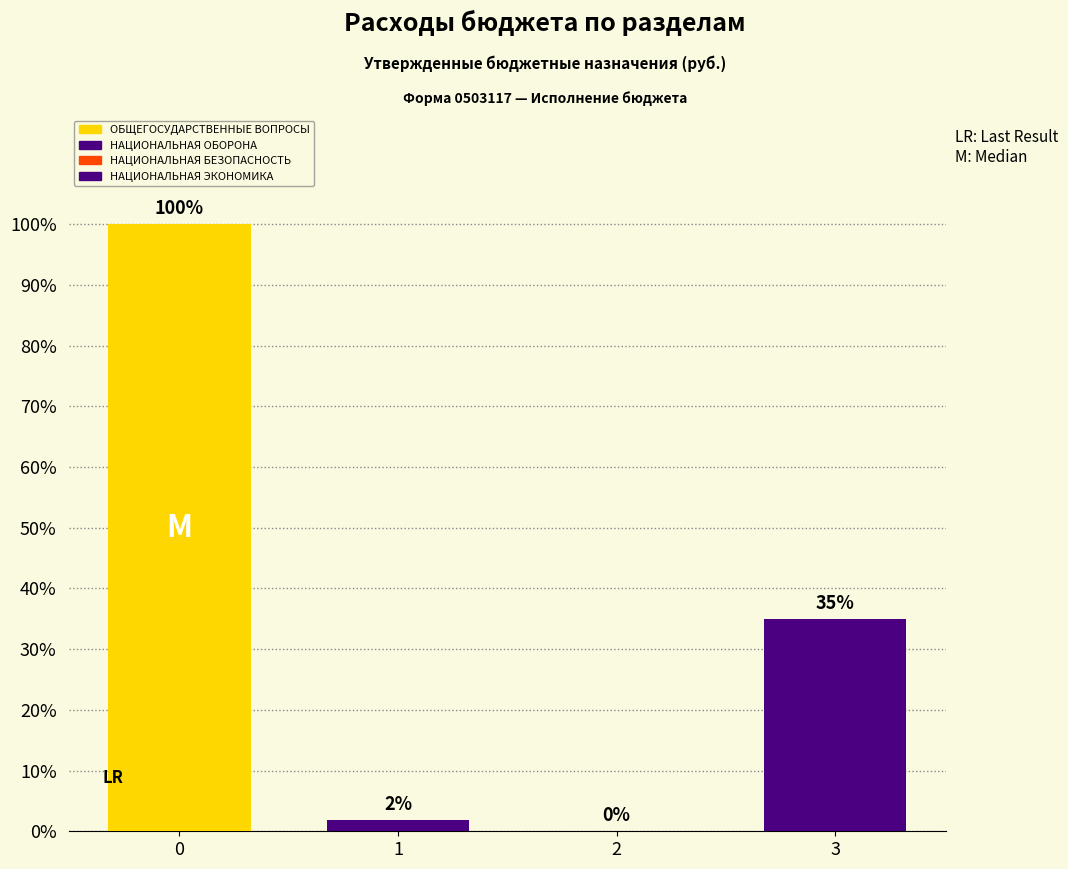

What position from the left is ОБЩЕГОСУДАРСТВЕННЫЕ ВОПРОСЫ?

1